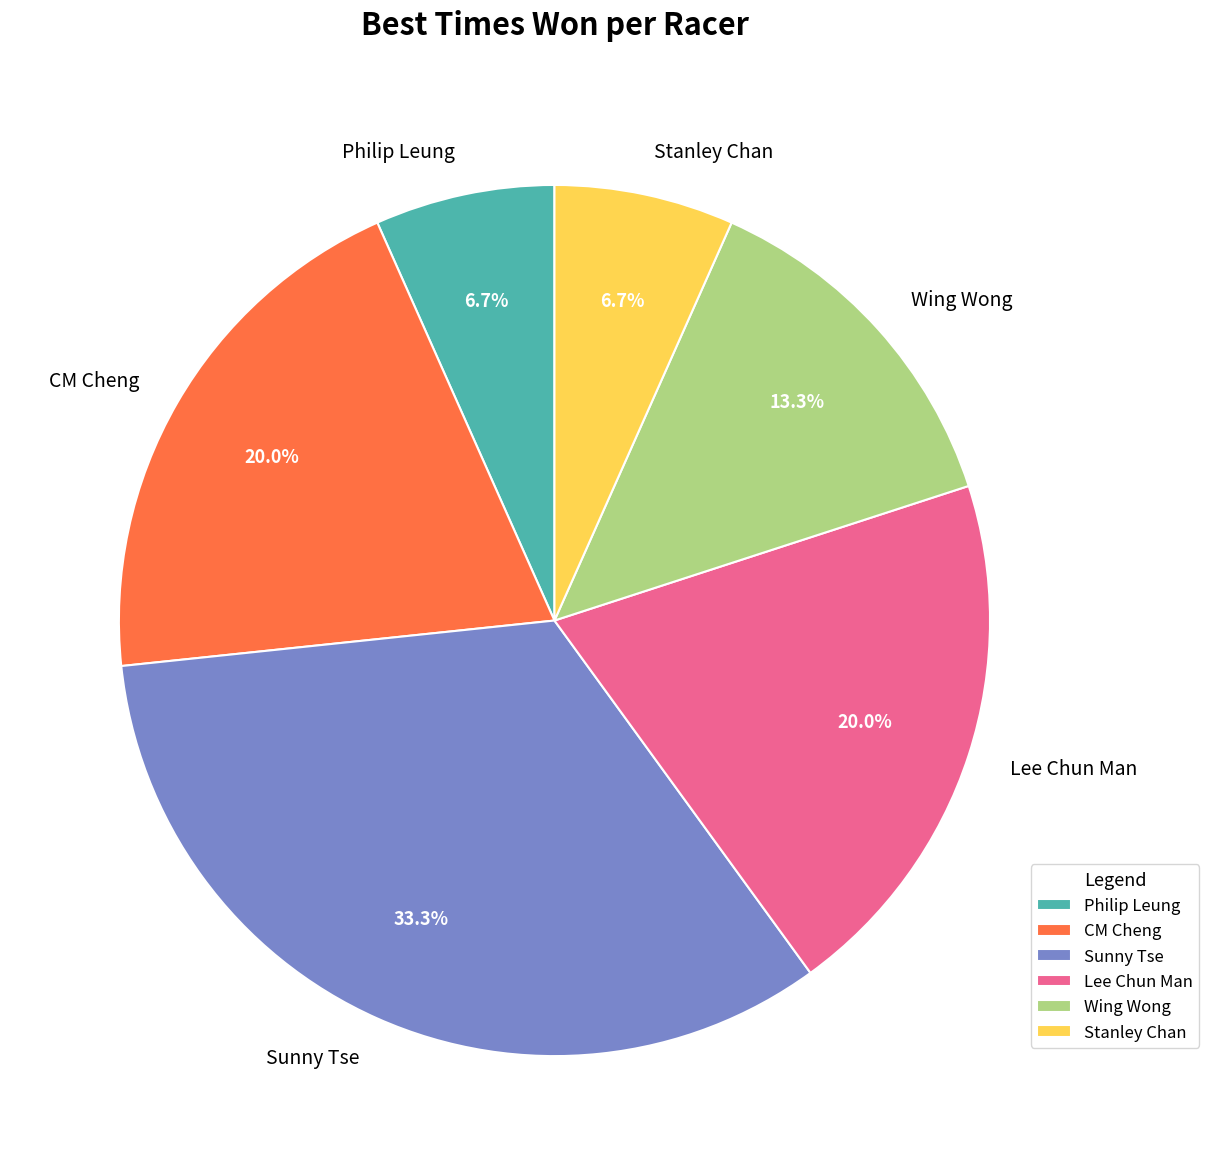

What portion of the pie excludes Stanley Chan?

93.3%